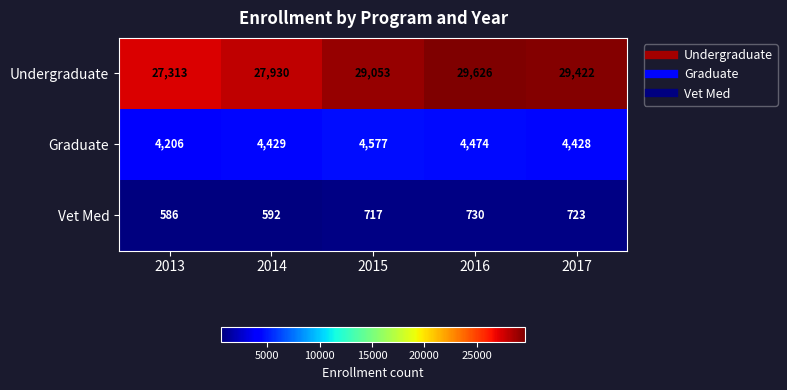

What is the sum of the Vet Med values at 2014 and 2016?

1322